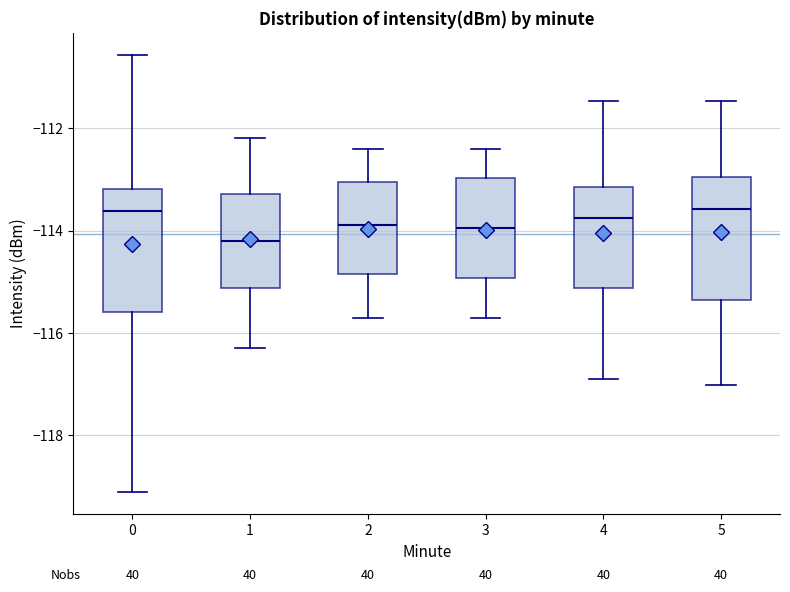

Where is the upper edge of the box at x = 3 on the y-axis? The values are not printed on the chart, so give them approximately, as read against the axis.

-113.0